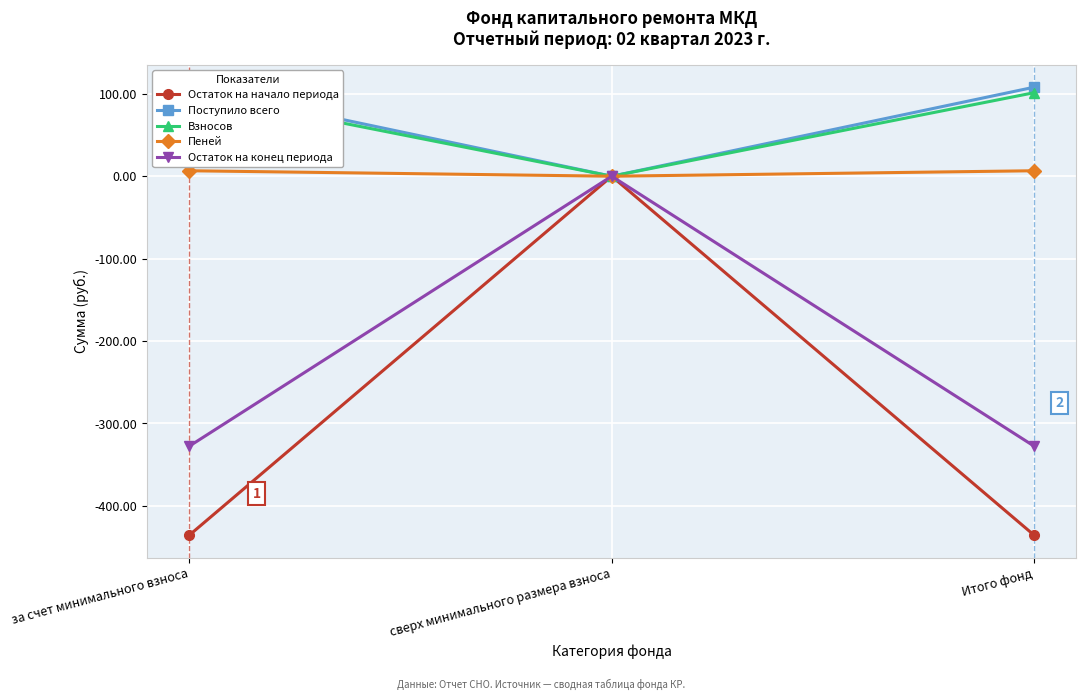

Rank the series by their maximum value, from highest to lowest.

Поступило всего, Взносов, Пеней, Остаток на начало периода, Остаток на конец периода